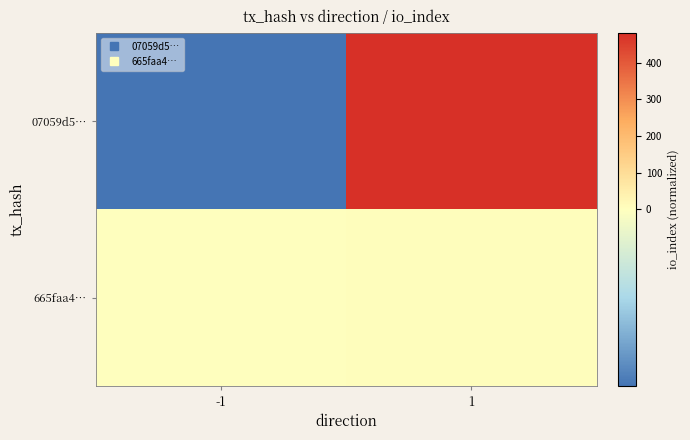

How many data points does each series have?

2